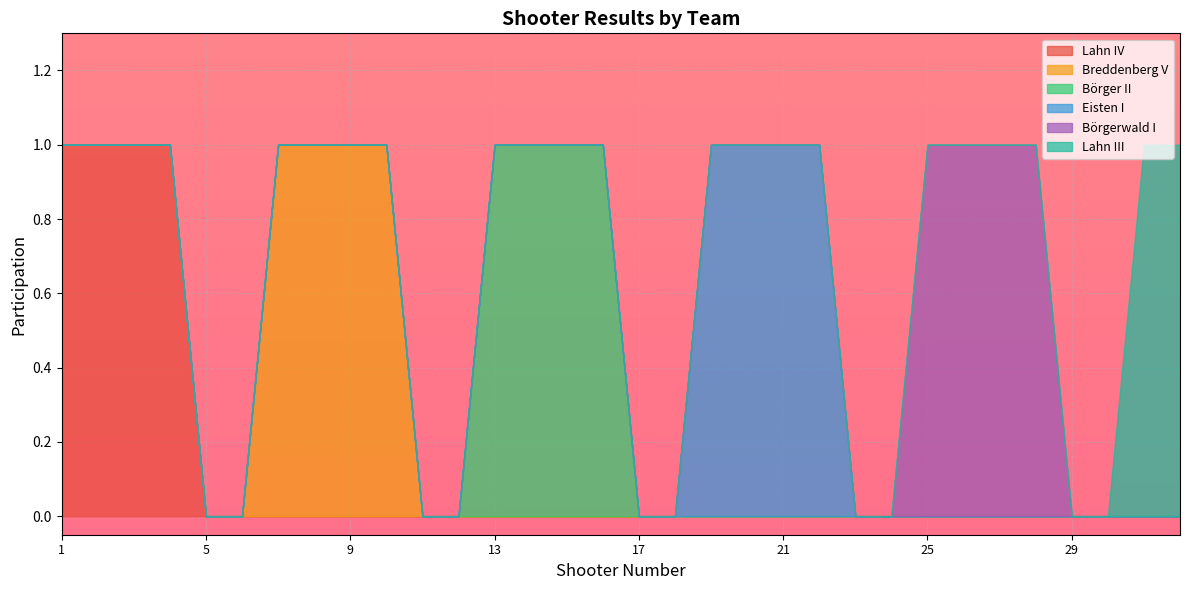

Is it true that Lahn III equals 0 at 27?

False